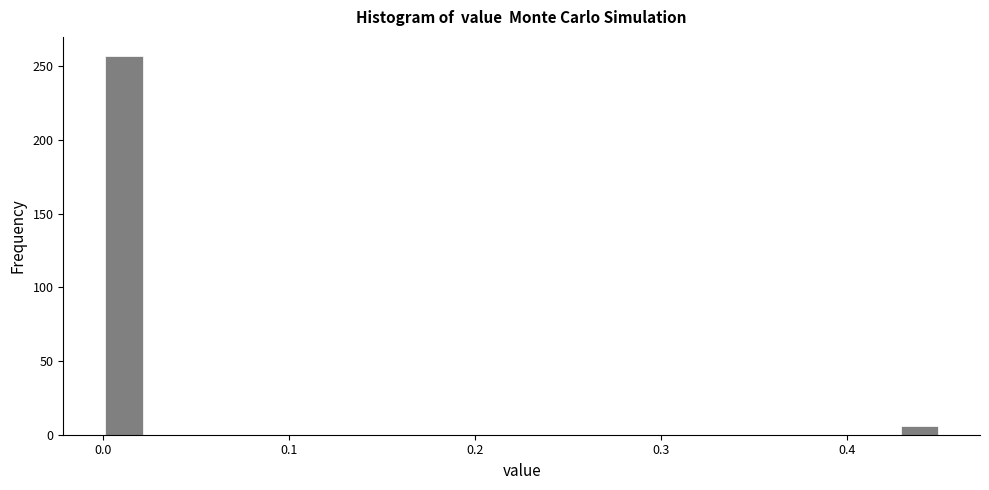

Around what value on the x-axis is the tallest bar? Give the approximate position of its centre, as read against the axis.

0.01